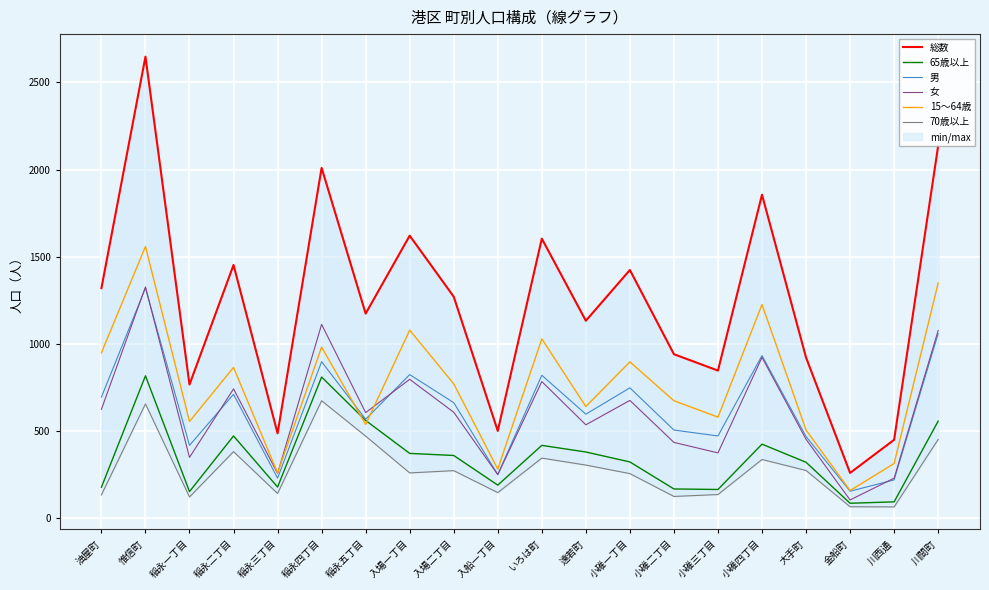

How many series are shown in this chart?

6